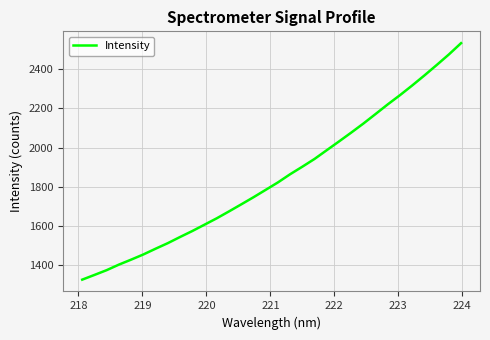

What is the smallest value displayed?

1325.6